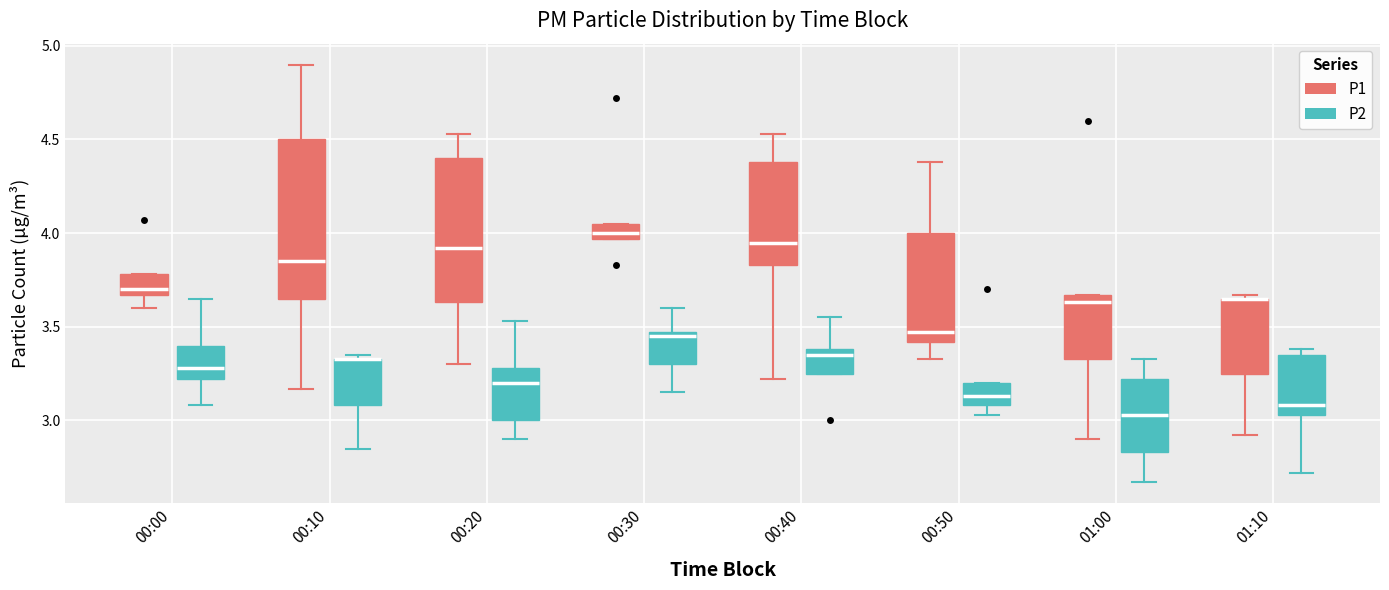

Where is the lower edge of the box for 00:30 (P1) on the y-axis? The values are not printed on the chart, so give them approximately, as read against the axis.

3.95